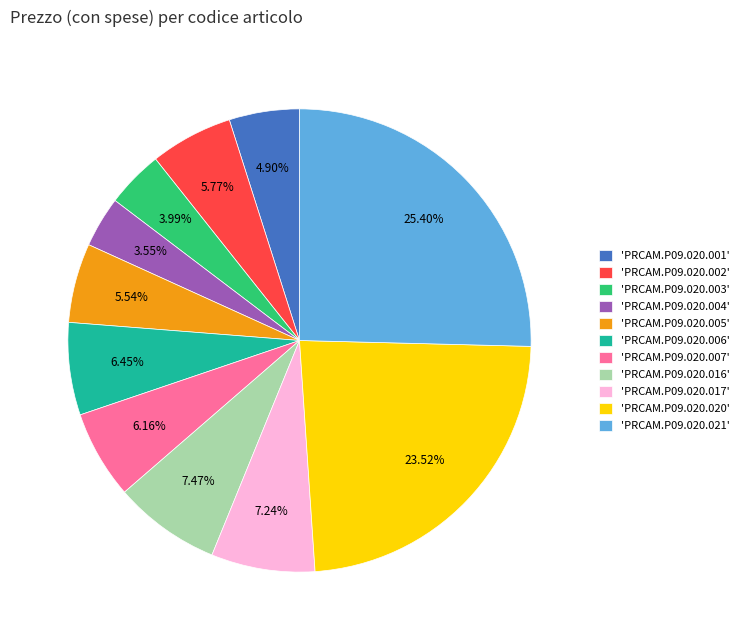

Is 'PRCAM.P09.020.007' the majority of the pie?

No